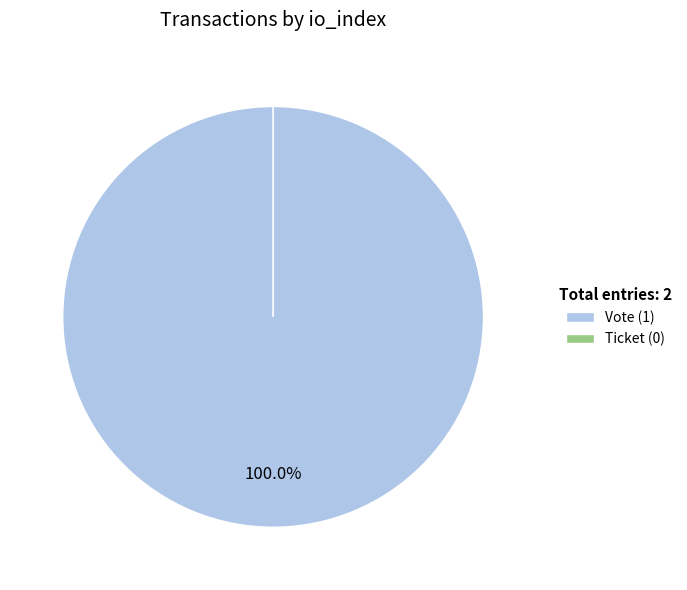

Is it true that Vote (io_index=1) is 99% of the pie?

False